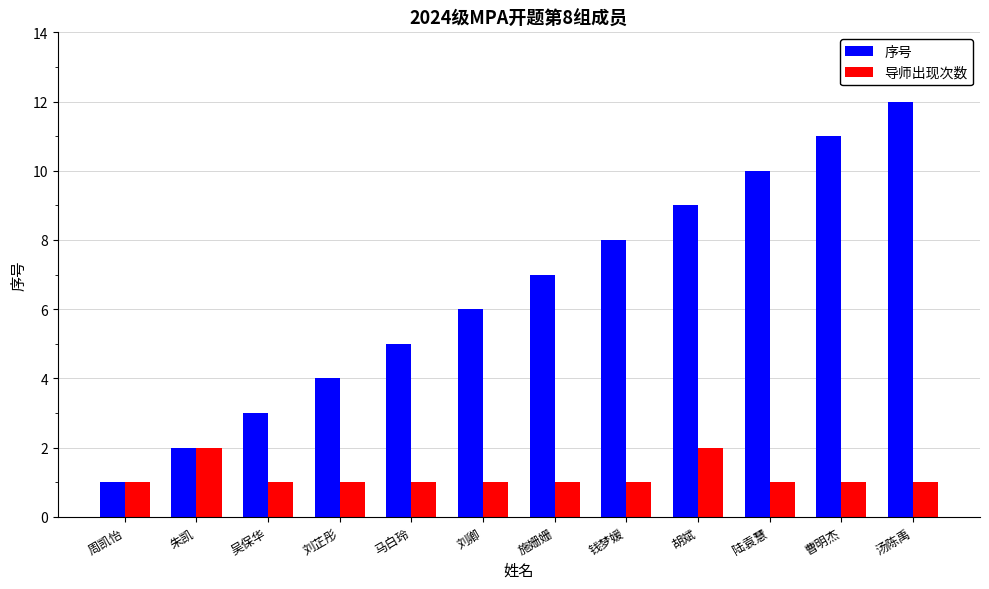

Reading left to right, list all the values displayed in this chart.

序号: 1	2	3	4	5	6	7	8	9	10	11	12
导师出现次数: 1	2	1	1	1	1	1	1	2	1	1	1